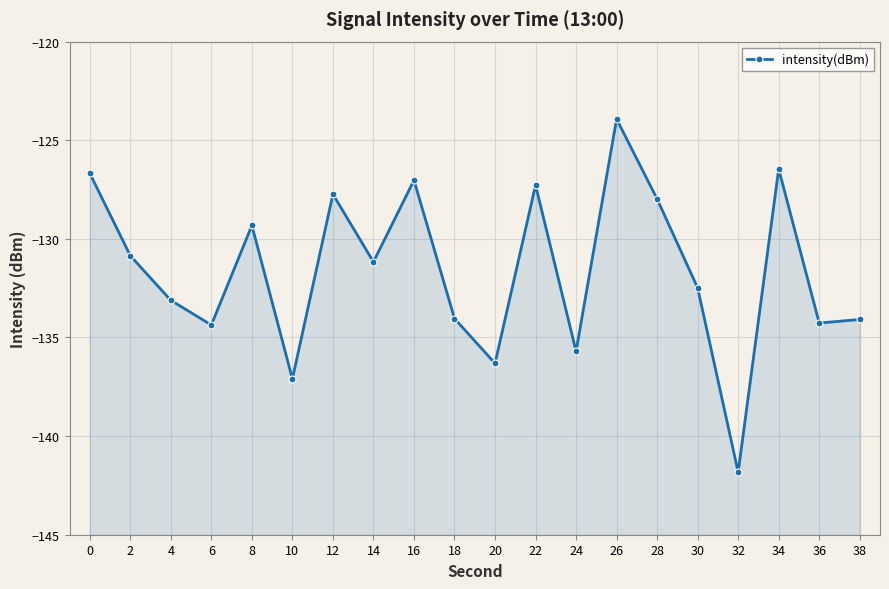

How many data points are above -131?

9